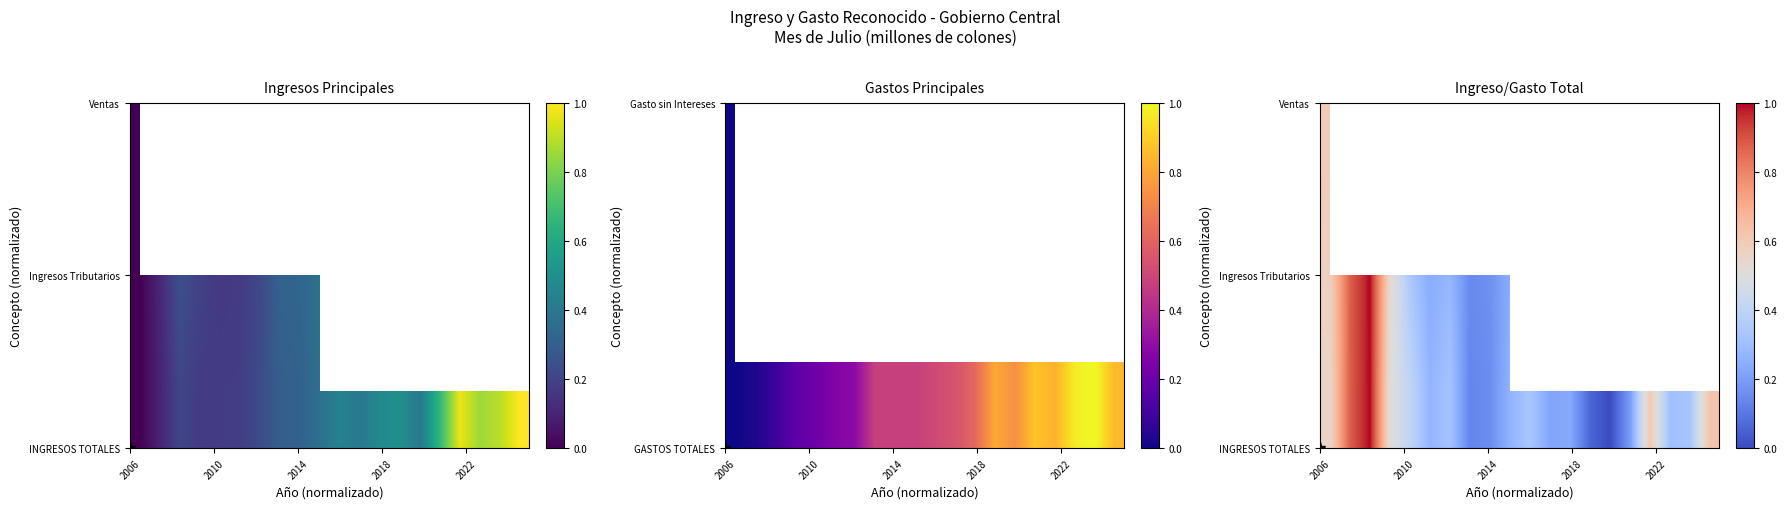

Reading right to left, list all the values displayed in this chart.

INGRESOS TOTALES: 1.0	0.9	0.9	1.0	0.7	0.4	0.5	0.5	0.4	0.4	0.4	0.3	0.3	0.2	0.2	0.2	0.2	0.2	0.1	0.0
Ingresos Tributarios: 1.0	0.9	0.9	1.0	0.7	0.4	0.5	0.5	0.4	0.4	0.4	0.3	0.3	0.2	0.2	0.2	0.2	0.2	0.1	0.0
Ventas: 1.0	0.9	0.8	1.0	0.7	0.4	0.5	0.4	0.4	0.4	0.4	0.3	0.3	0.3	0.2	0.2	0.1	0.2	0.1	0.0
GASTOS TOTALES: 0.8	1.0	1.0	0.8	0.9	0.7	0.8	0.6	0.5	0.5	0.5	0.5	0.5	0.3	0.3	0.2	0.2	0.1	0.0	0.0
Gasto sin Intereses: 0.9	1.0	1.0	0.8	1.0	0.9	1.0	0.8	0.7	0.7	0.7	0.6	0.6	0.4	0.4	0.3	0.3	0.2	0.1	0.0